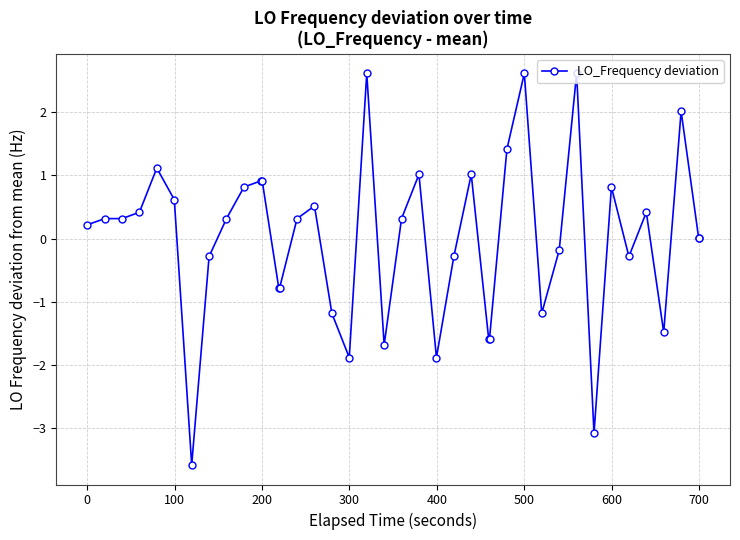

True or false: there are more than 0 points higher than both neighbors.

True